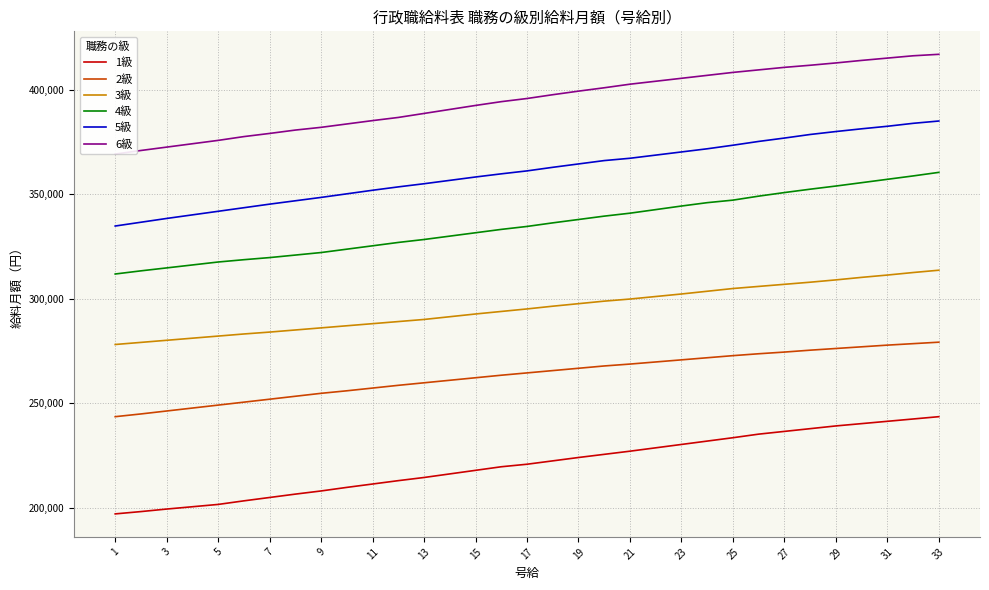

Which series has the largest range (max minus min)?

5級